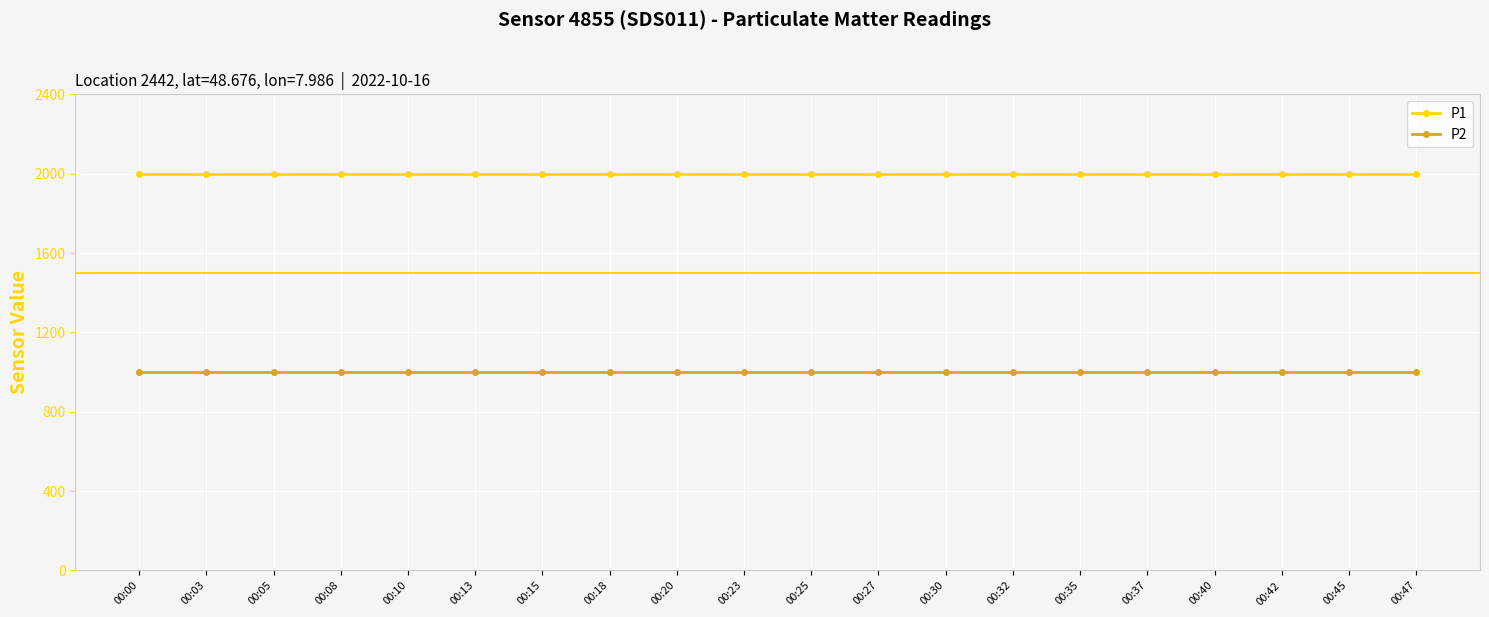

Reading right to left, list all the values displayed in this chart.

P1: 00:47=1999.9	00:45=1999.9	00:42=1999.9	00:40=1999.9	00:37=1999.9	00:35=1999.9	00:32=1999.9	00:30=1999.9	00:27=1999.9	00:25=1999.9	00:23=1999.9	00:20=1999.9	00:18=1999.9	00:15=1999.9	00:13=1999.9	00:10=1999.9	00:08=1999.9	00:05=1999.9	00:03=1999.9	00:00=1999.9
P2: 00:47=999.9	00:45=999.9	00:42=999.9	00:40=999.9	00:37=999.9	00:35=999.9	00:32=999.9	00:30=999.9	00:27=999.9	00:25=999.9	00:23=999.9	00:20=999.9	00:18=999.9	00:15=999.9	00:13=999.9	00:10=999.9	00:08=999.9	00:05=999.9	00:03=999.9	00:00=999.9